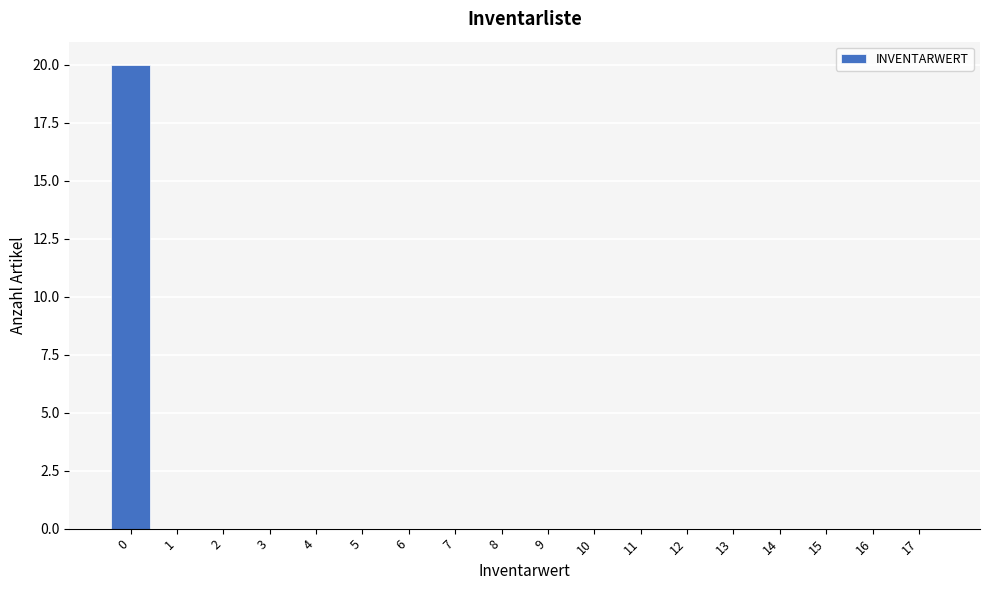

Reading left to right, extract all data points from this chart.

0=20	1=0	2=0	3=0	4=0	5=0	6=0	7=0	8=0	9=0	10=0	11=0	12=0	13=0	14=0	15=0	16=0	17=0